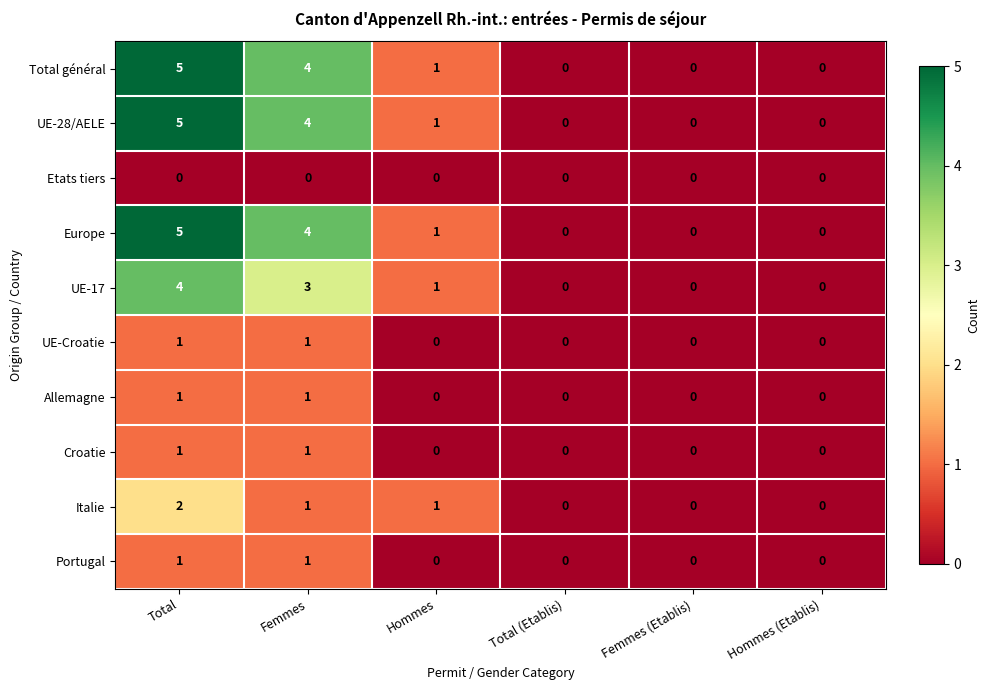

At which category is the sum across all series the highest?

Total